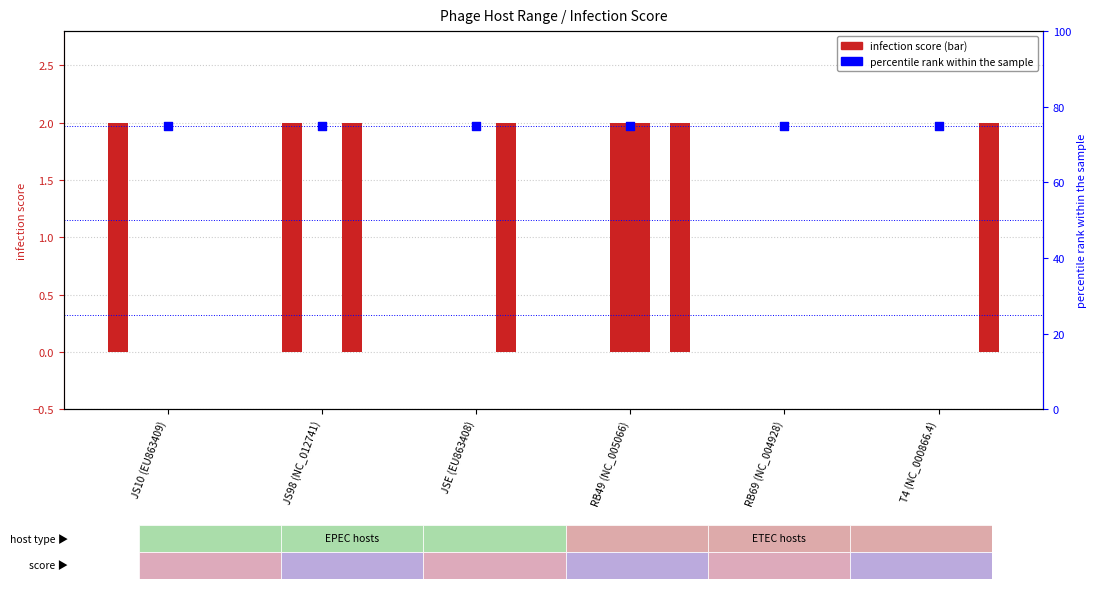

At which category is the sum across all series the highest?

JS10 (EU863409)